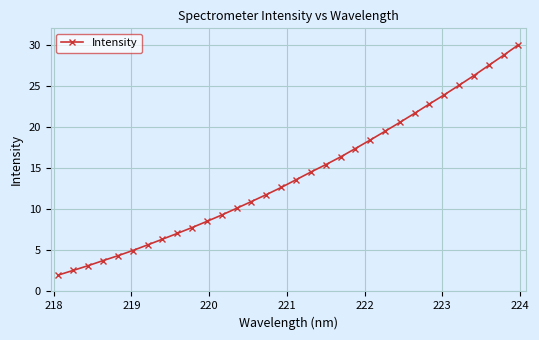

What is the value of the 2nd point from the left?

2.6